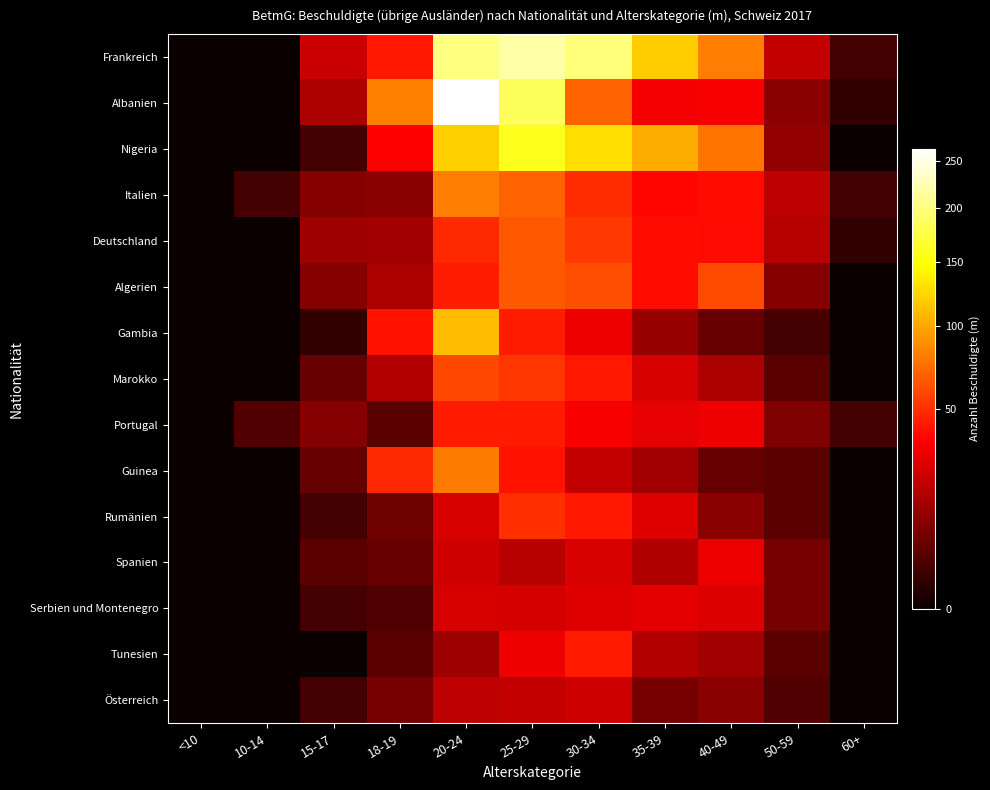

Which label corresponds to the smallest value in the chart?

<10